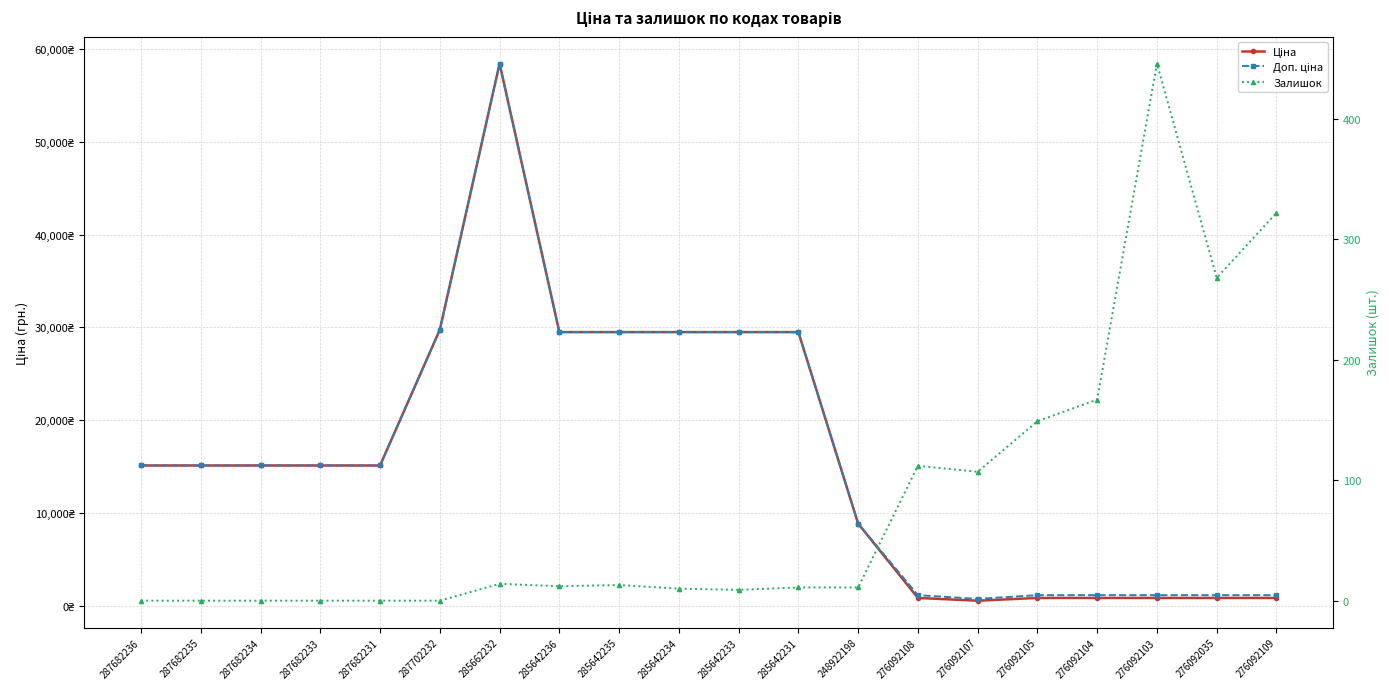

Rank the categories by Ціна value from lowest to highest.

276092107, 276092108, 276092105, 276092104, 276092103, 276092035, 276092109, 248922198, 287682236, 287682235, 287682234, 287682233, 287682231, 285642236, 285642235, 285642234, 285642233, 285642231, 287702232, 285662232